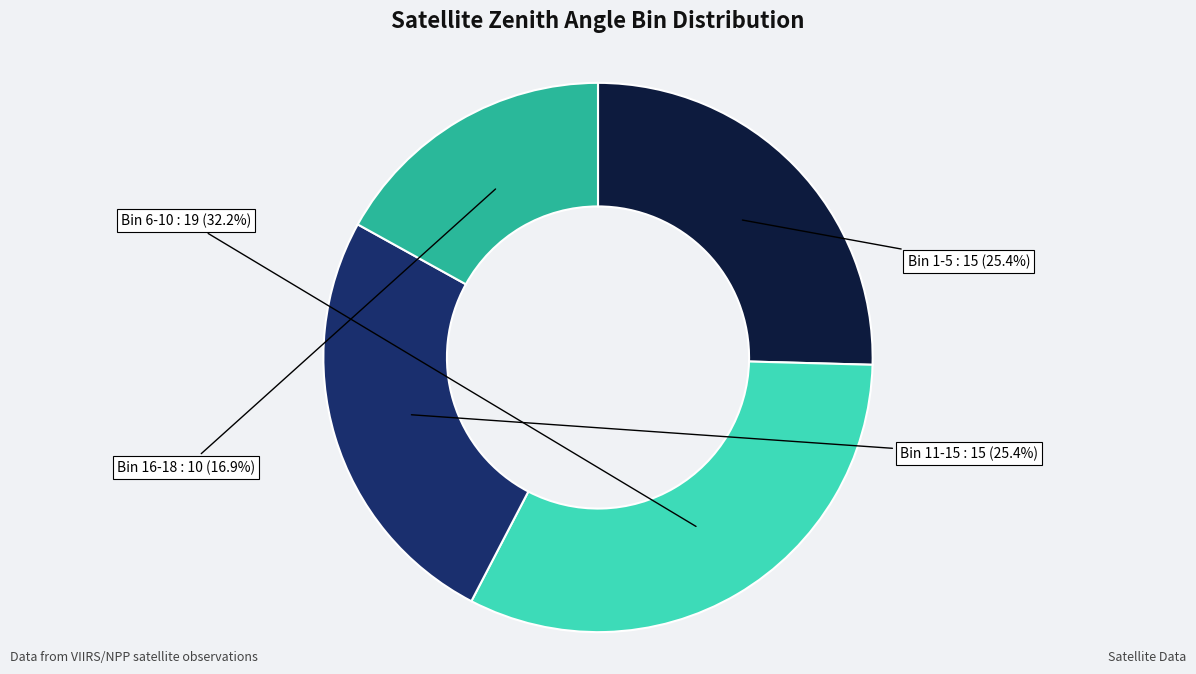

Count the number of slices in the pie.

4